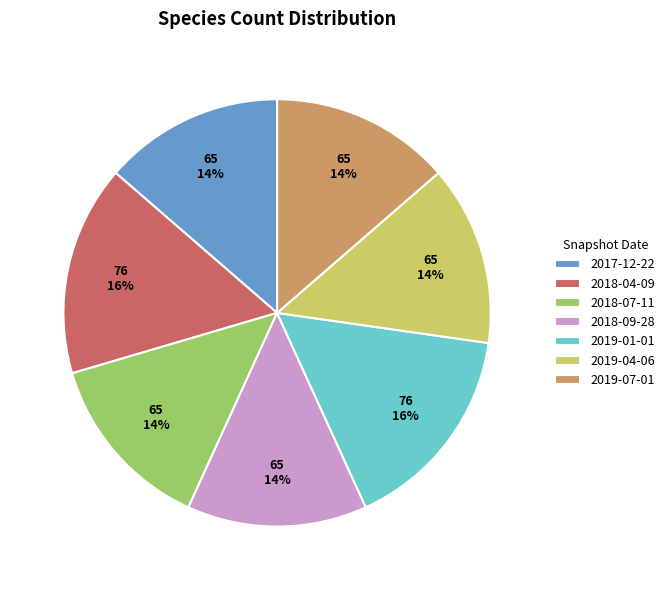

To the nearest percent, what is the combined percentage of 2018-07-11 and 2017-12-22?

27%